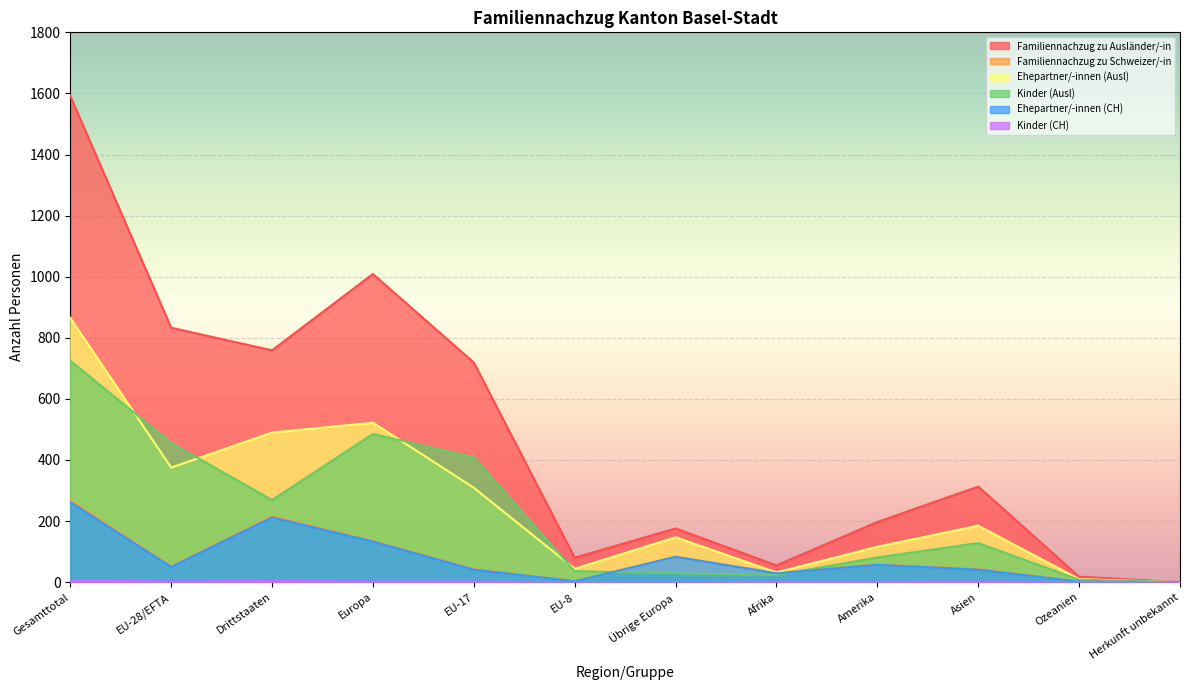

Does the chart display data point markers on the line(s)?

No